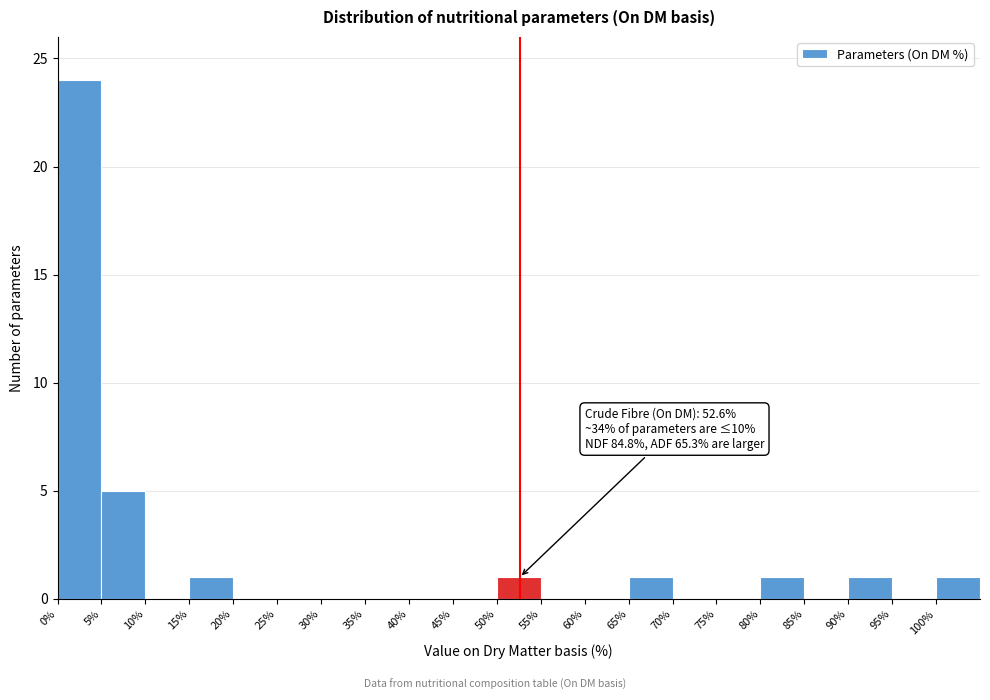

Which range on the x-axis has the tallest bar?

0 to 5